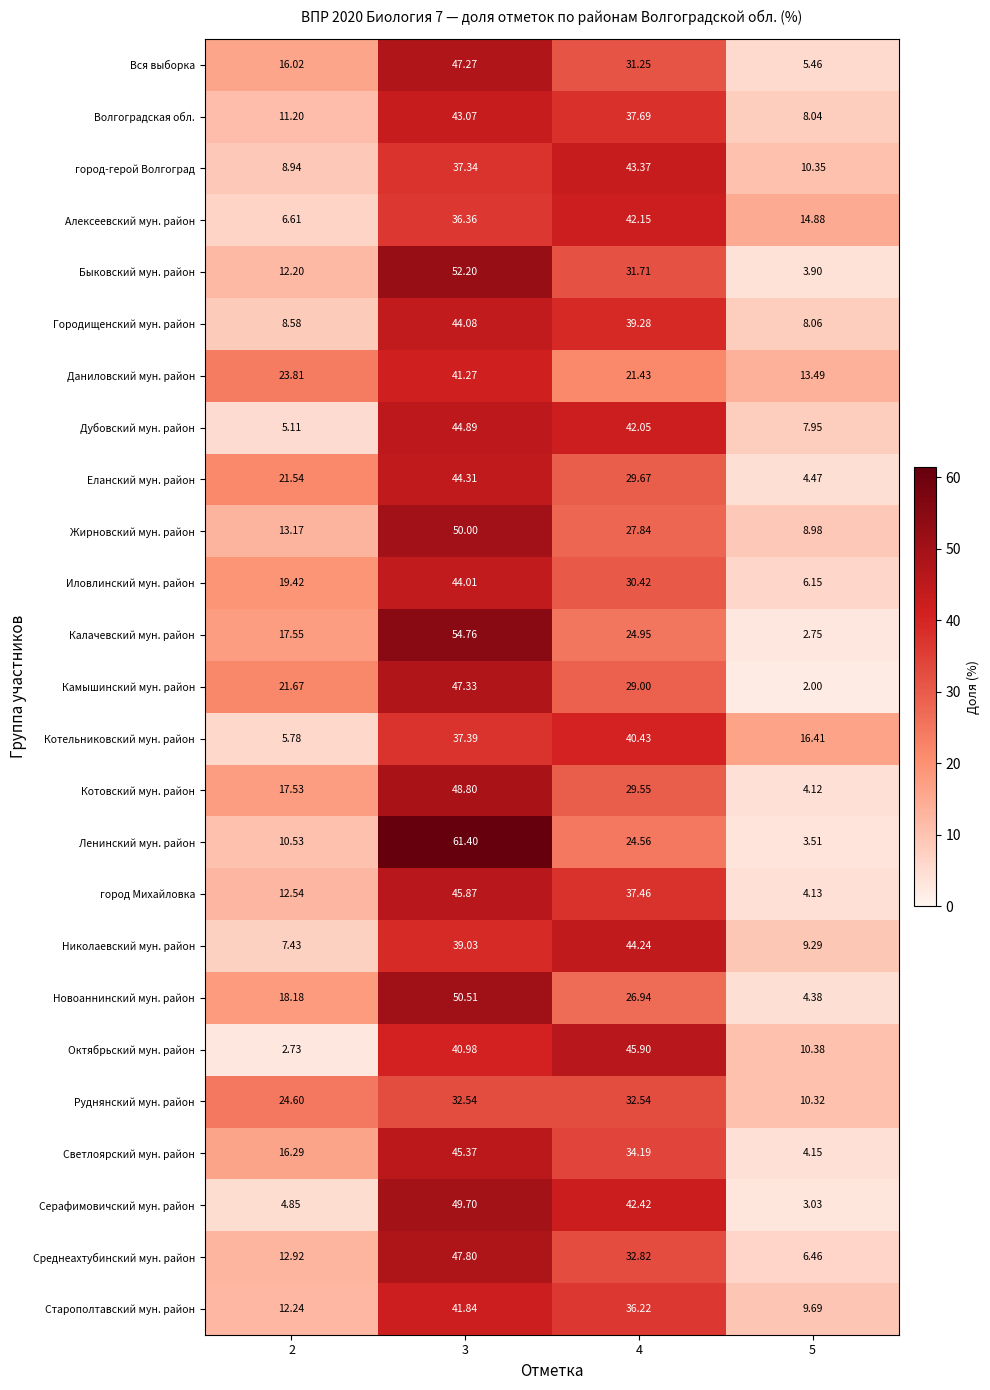

At 5, list the series in order from smallest to largest.

Камышинский мун. район, Калачевский мун. район, Серафимовичский мун. район, Ленинский мун. район, Быковский мун. район, Котовский мун. район, город Михайловка, Светлоярский мун. район, Новоаннинский мун. район, Еланский мун. район, Вся выборка, Иловлинский мун. район, Среднеахтубинский мун. район, Дубовский мун. район, Волгоградская обл., Городищенский мун. район, Жирновский мун. район, Николаевский мун. район, Старополтавский мун. район, Руднянский мун. район, город-герой Волгоград, Октябрьский мун. район, Даниловский мун. район, Алексеевский мун. район, Котельниковский мун. район